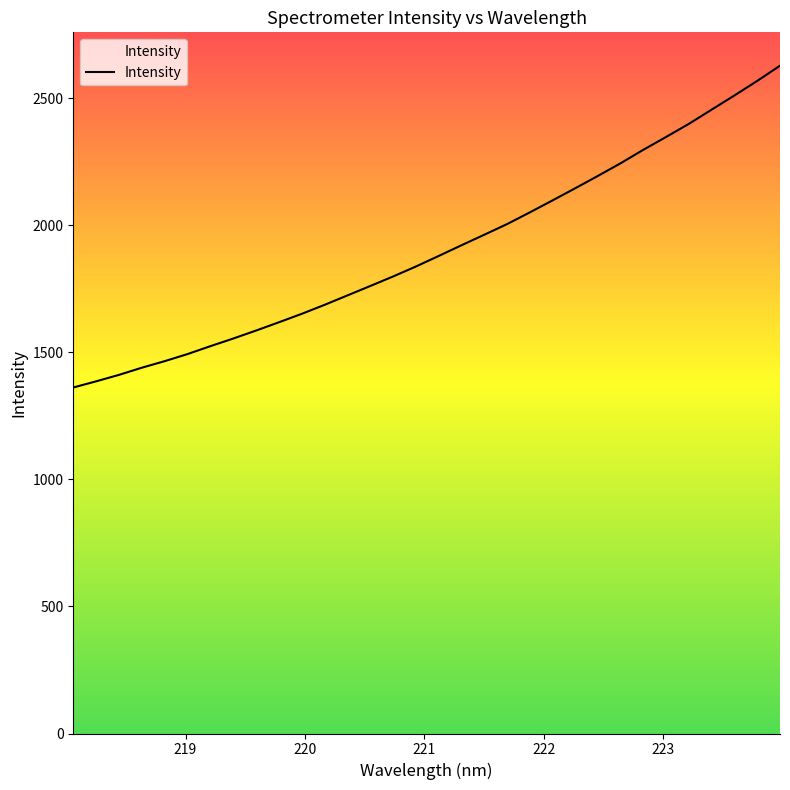

What is the smallest value displayed?

1361.1